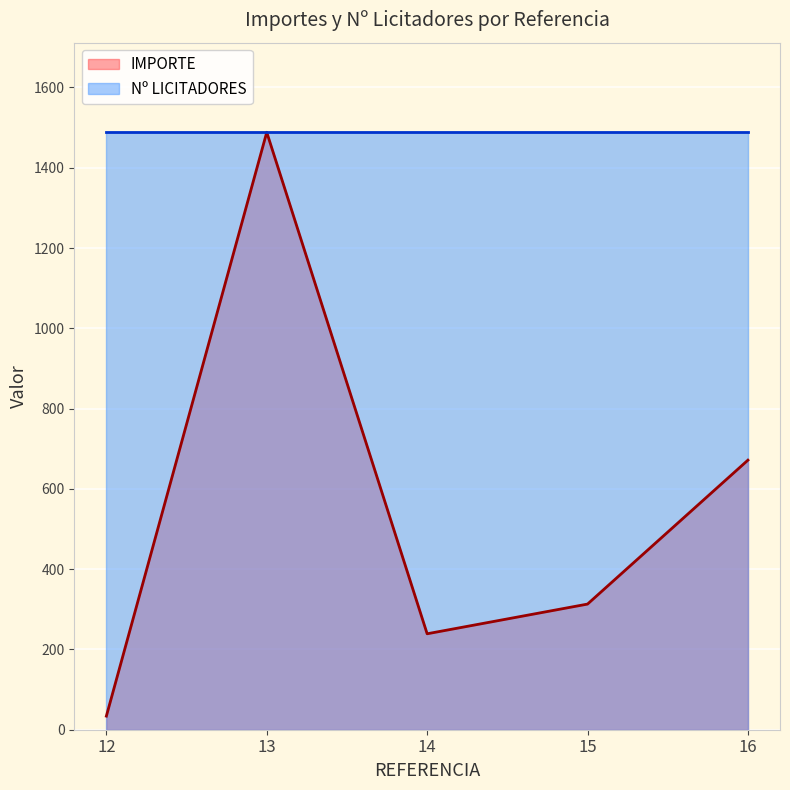

Reading left to right, list all the values displayed in this chart.

12=33.9	13=1488.3	14=239.0	15=313.0	16=671.5